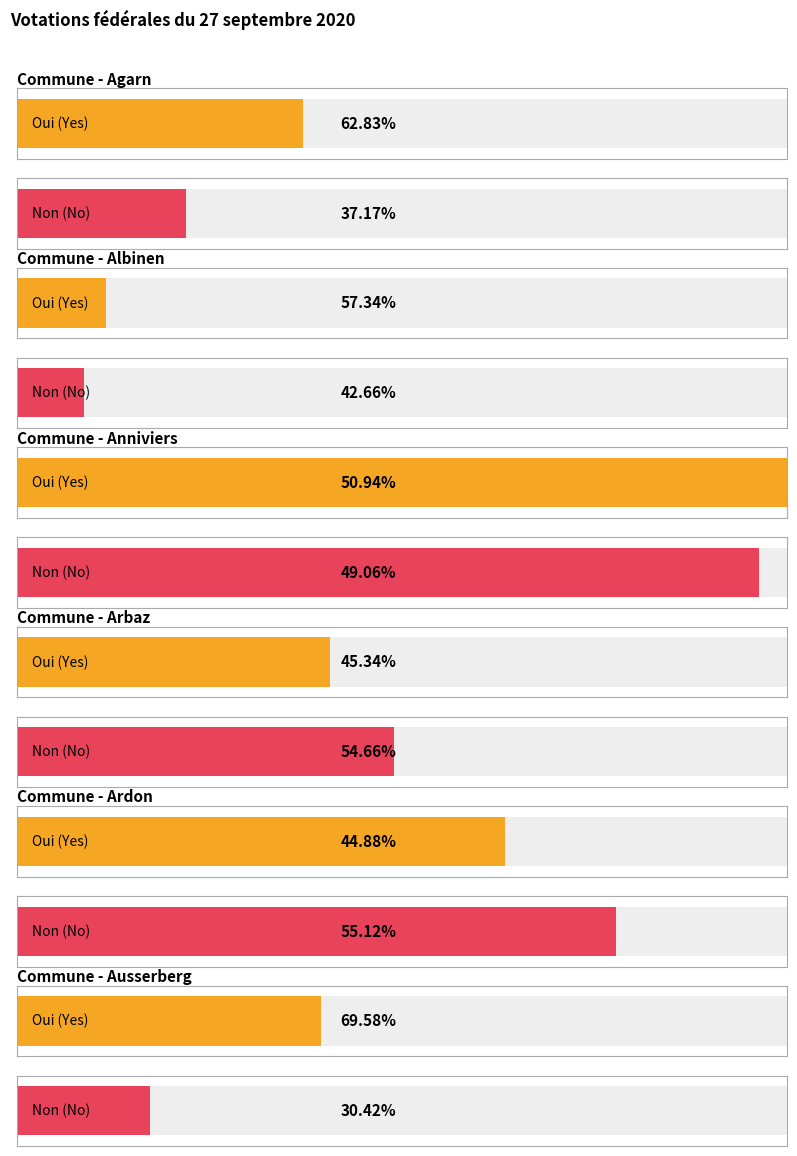

What is the label of the 1st bar from the right?

Ausserberg